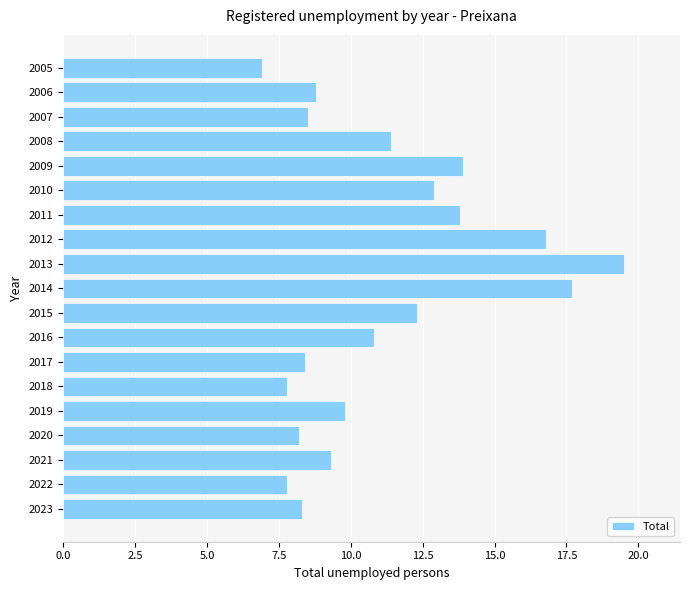

True or false: the data shows 18.2 at 2016.

False